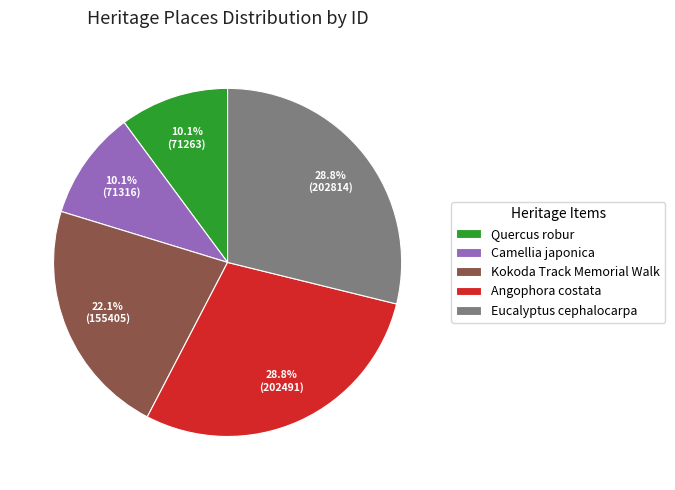

To the nearest percent, what is the average slice percentage?

20%